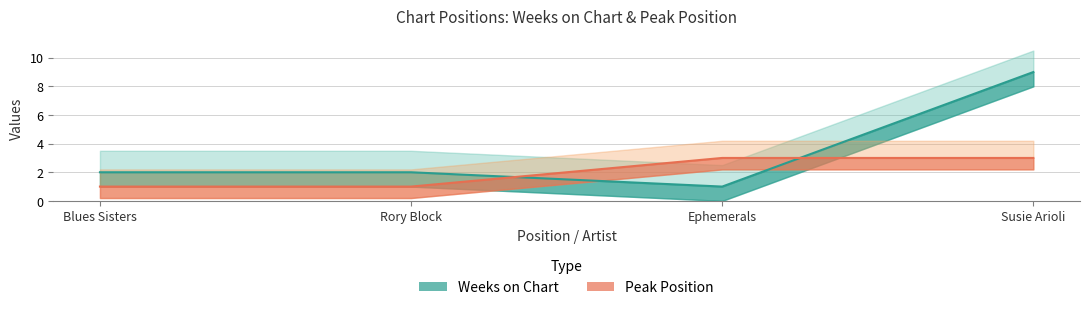

Where does the Weeks on Chart series first go above 2?

Susie Arioli